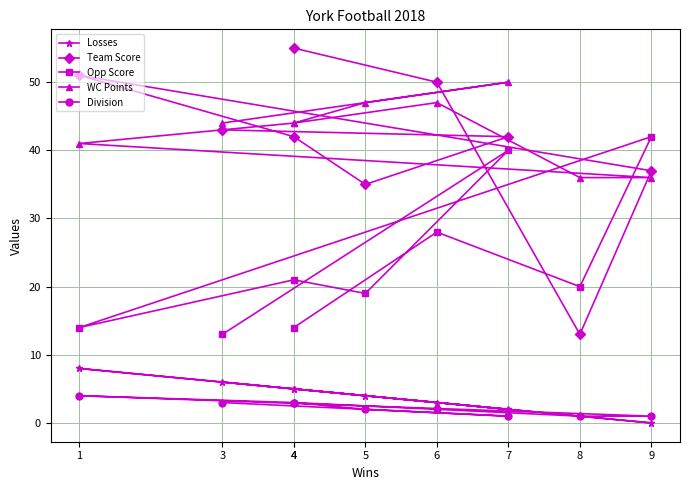

Is it true that Division equals 3 at 3?

True